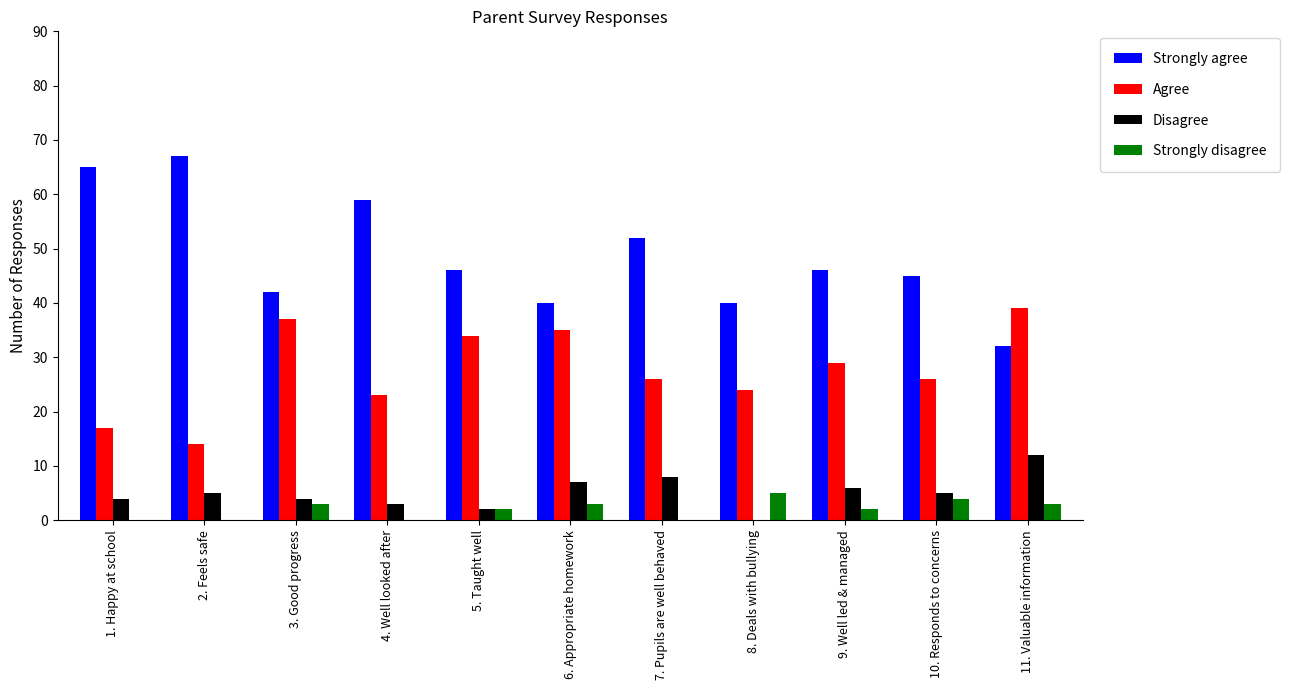

What is the total value across all series at 2. Feels safe?

86